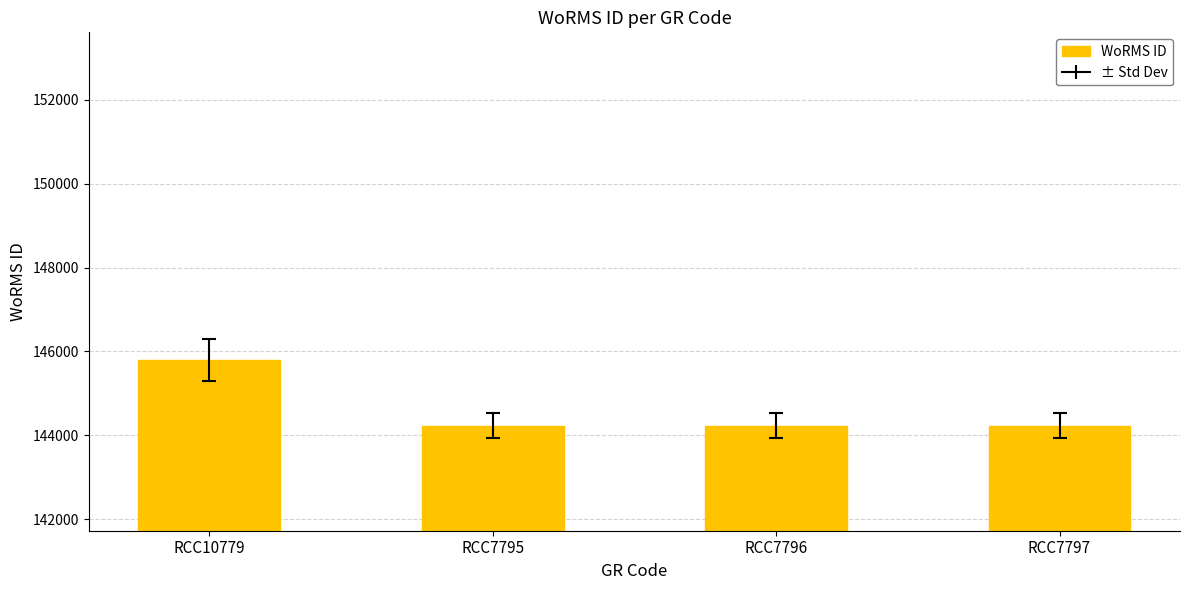

The value at RCC10779 is 145790. True or false?

True